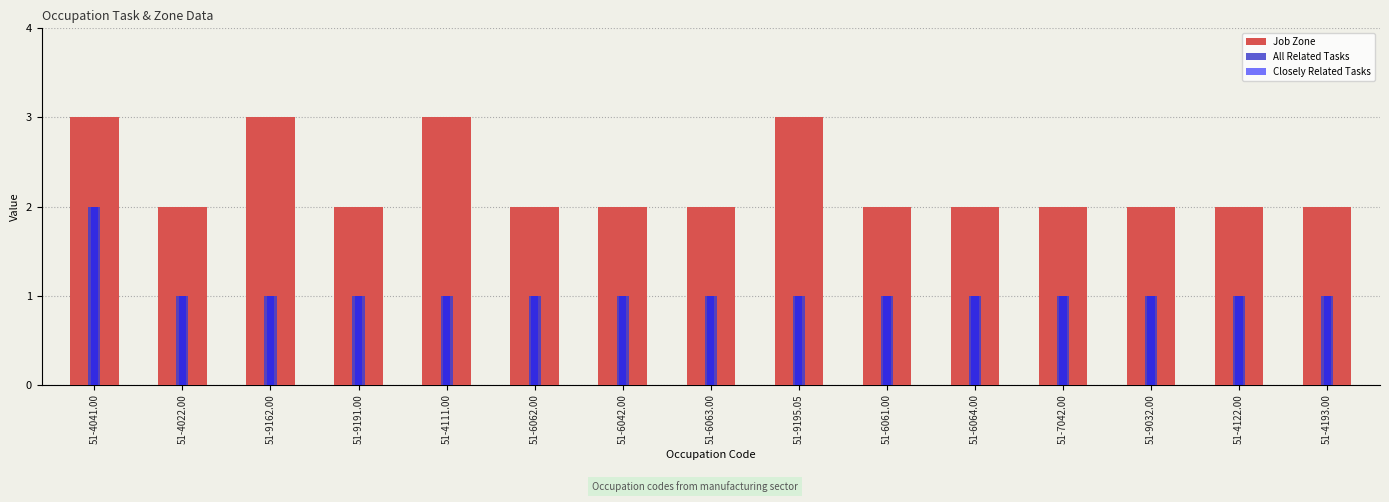

Does the chart contain any negative values?

No